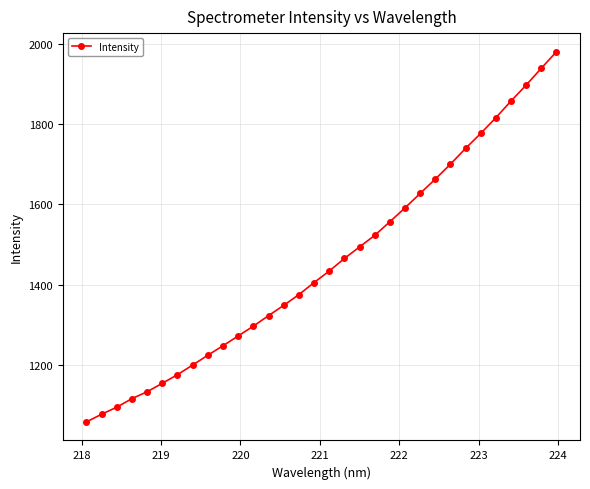

What is the sum of all values?

46557.1